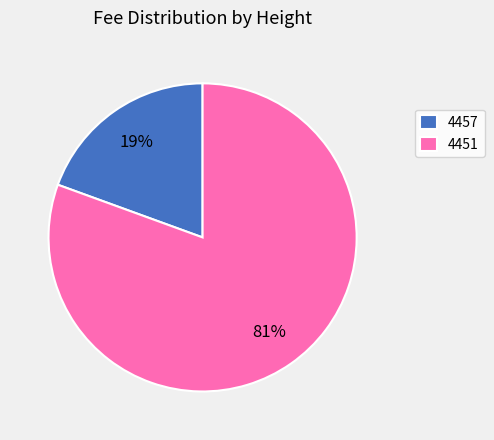

To the nearest percent, what is the average slice percentage?

50%